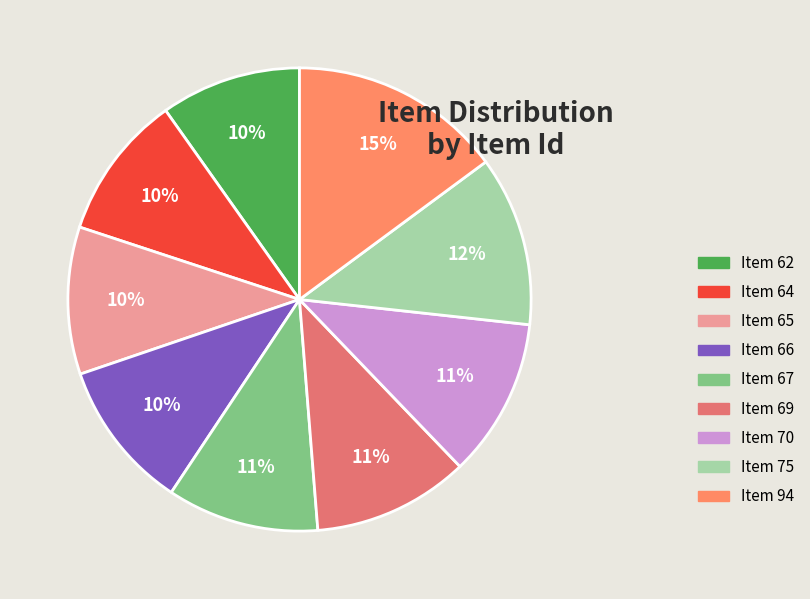

How many segments does this pie chart have?

9